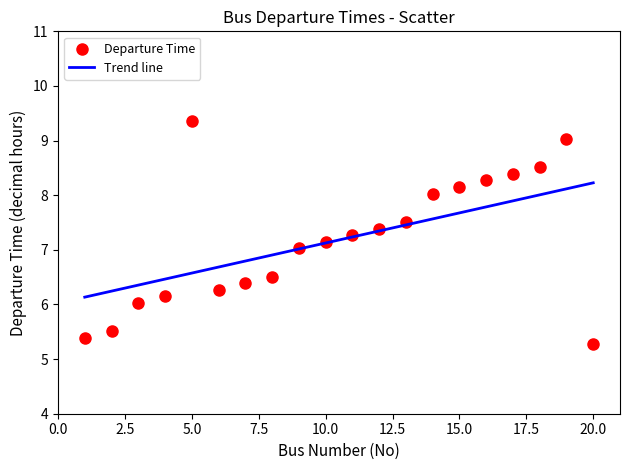

What is the range of Y values (max minus min)?

4.1